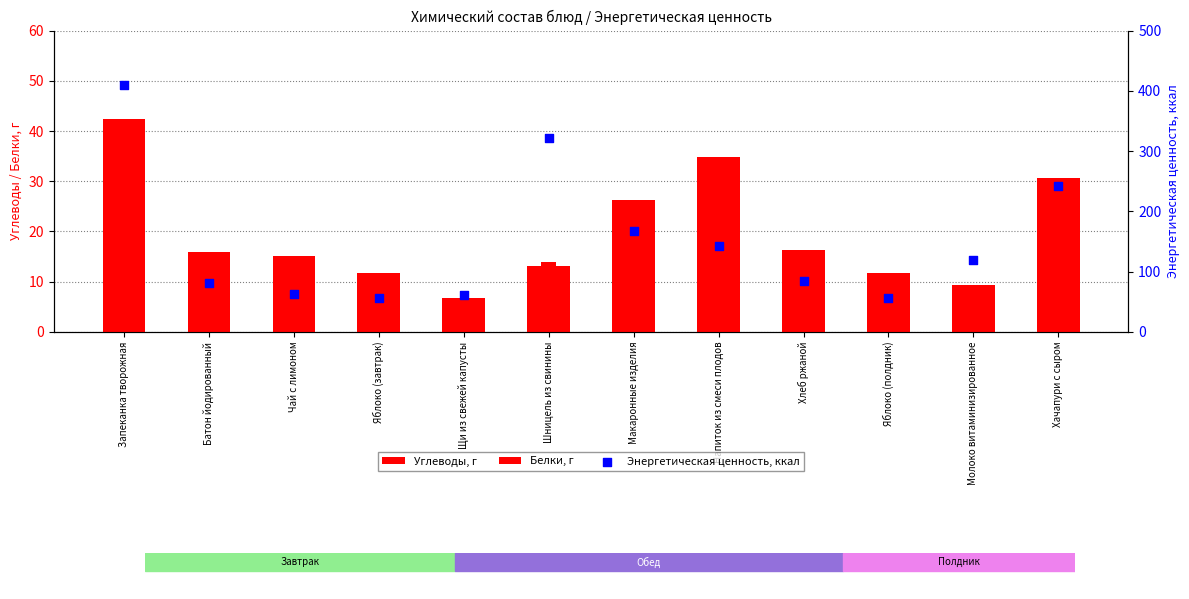

Which series contains the highest Y value?

Энергетическая ценность, ккал